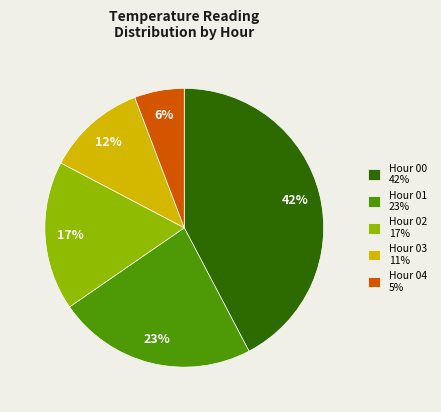

To the nearest percent, what portion does Hour 01 23% represent?

23%